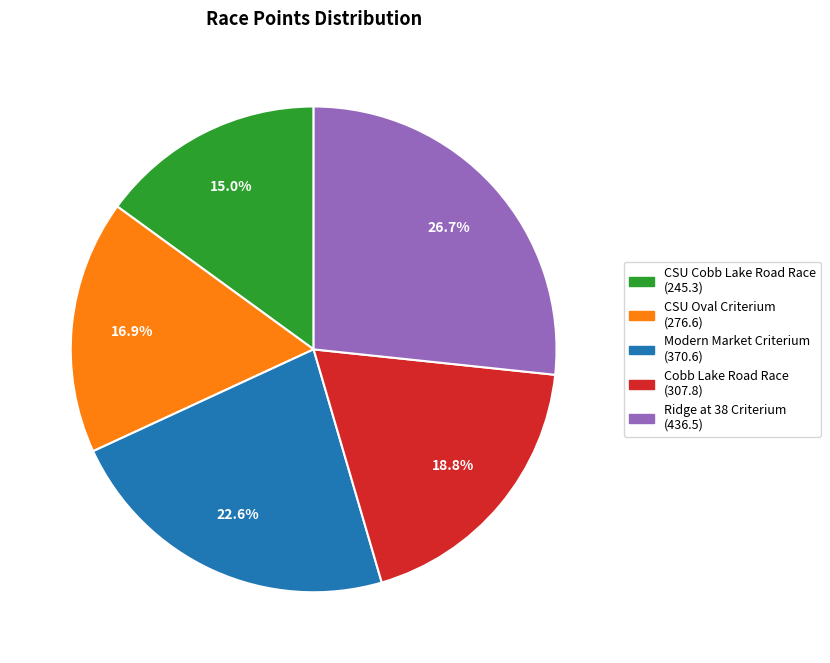

The Ridge at 38 Criterium slice represents 27% of the pie. True or false?

True